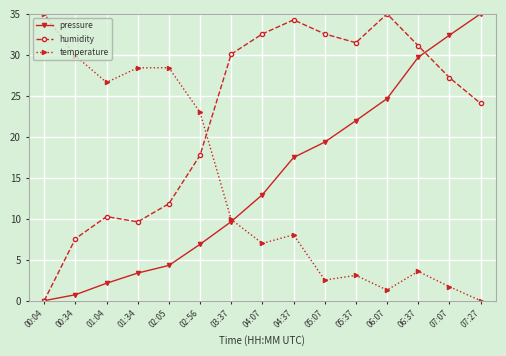

Is the value of humidity at 02:56 greater than the value of temperature at 06:37?

Yes